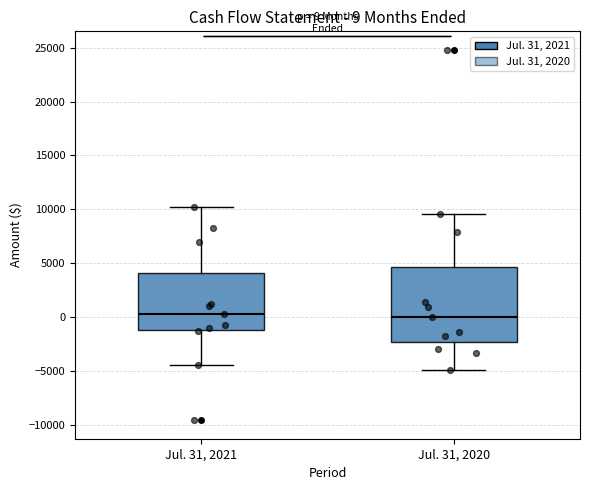

Which box is the tallest, from its lower edge to its upper edge?

Jul. 31, 2020